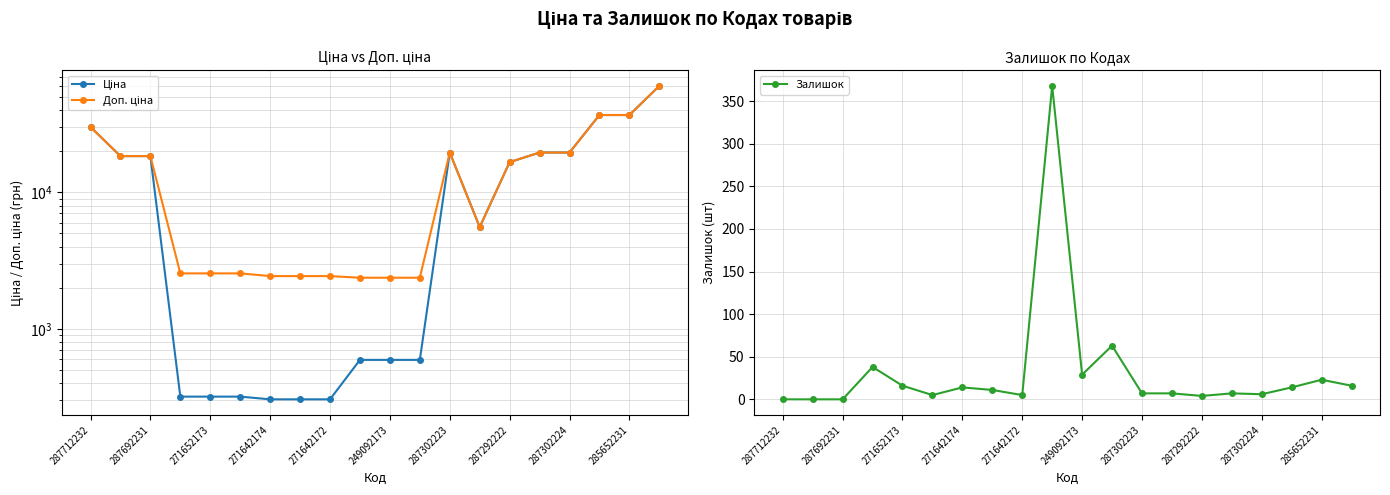

Is it true that Залишок equals 5 at 271642172?

True